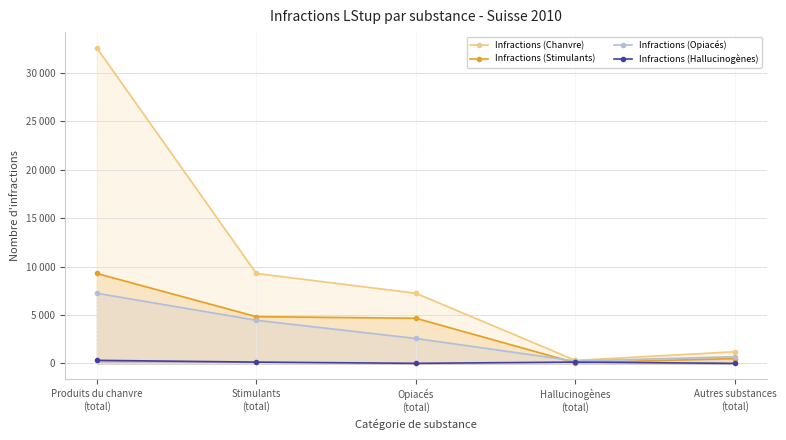

What is the spread (max minus min) of values at Autres substances
(total)?

1200